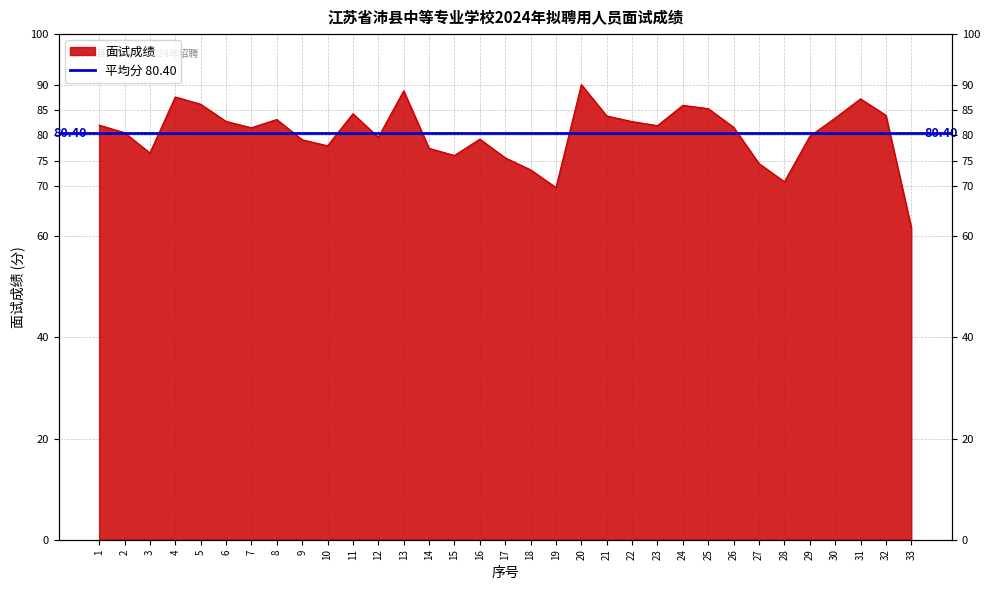

What is the ratio of the value at 13 to the value at 26?

1.1